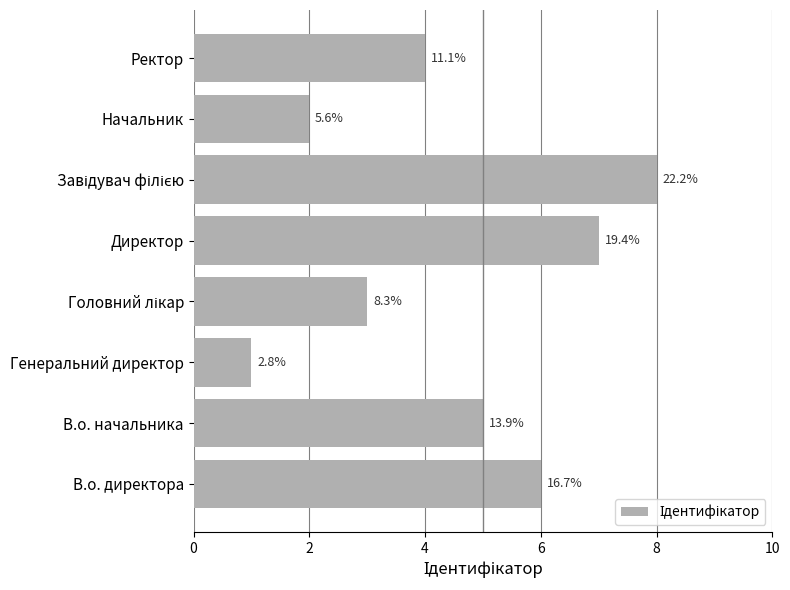

Does the chart contain any negative values?

No